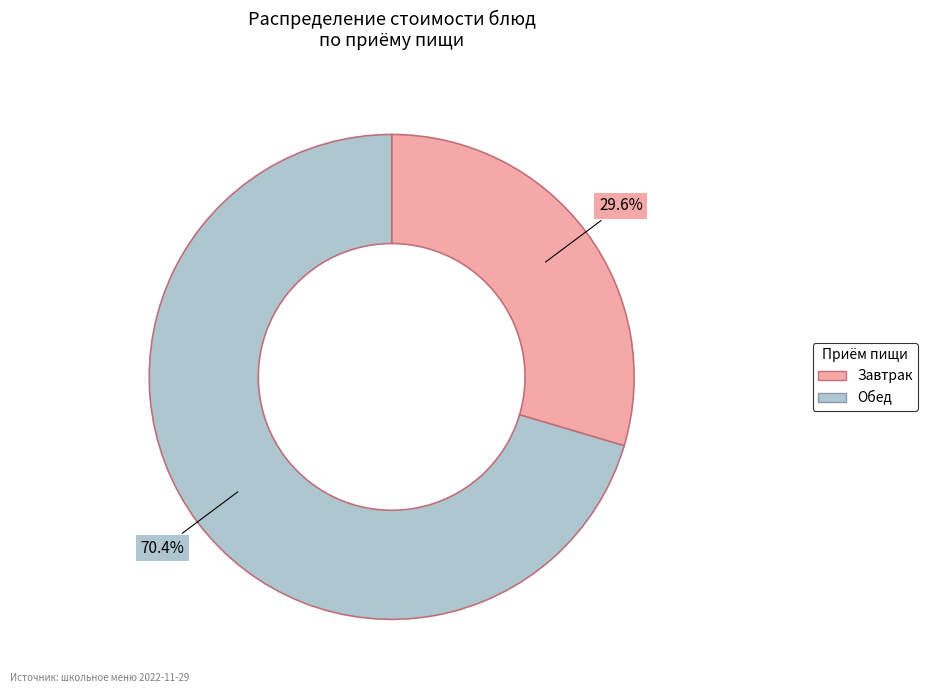

What percentage is NOT represented by Завтрак?

70.4%